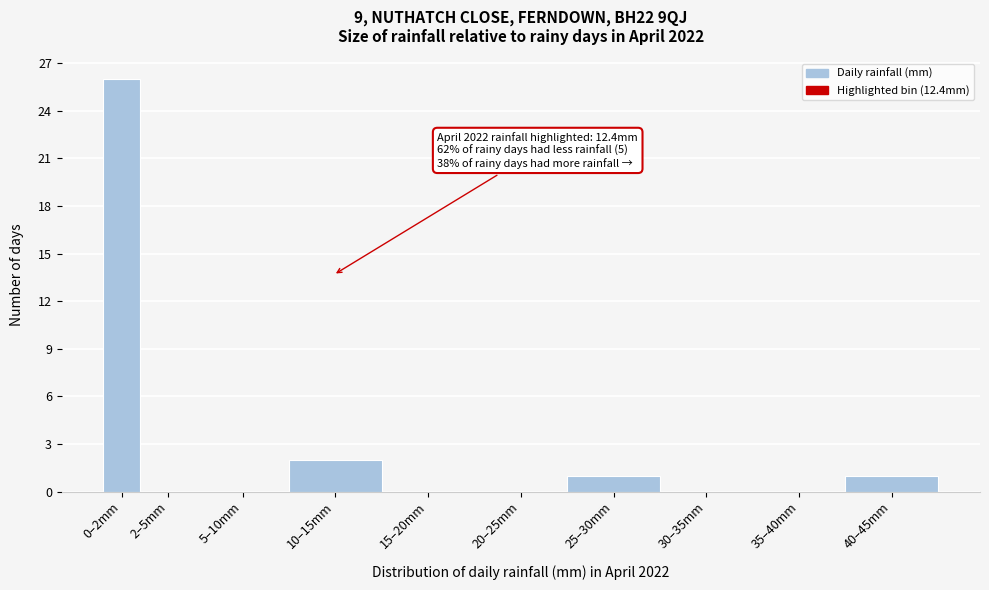

Reading right to left, transcribe all the data shown in this chart.

40–45mm=1	35–40mm=0	30–35mm=0	25–30mm=1	20–25mm=0	15–20mm=0	10–15mm=2	5–10mm=0	2–5mm=0	0–2mm=26